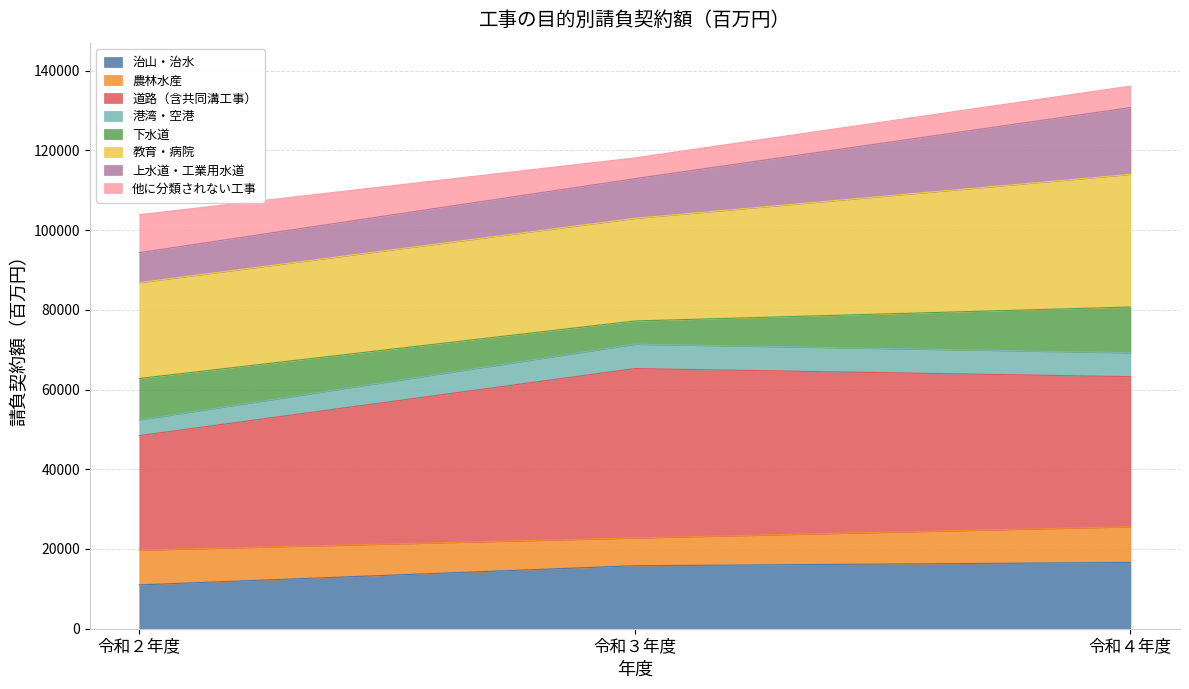

Which category has the lowest value in the 治山・治水 series?

令和２年度